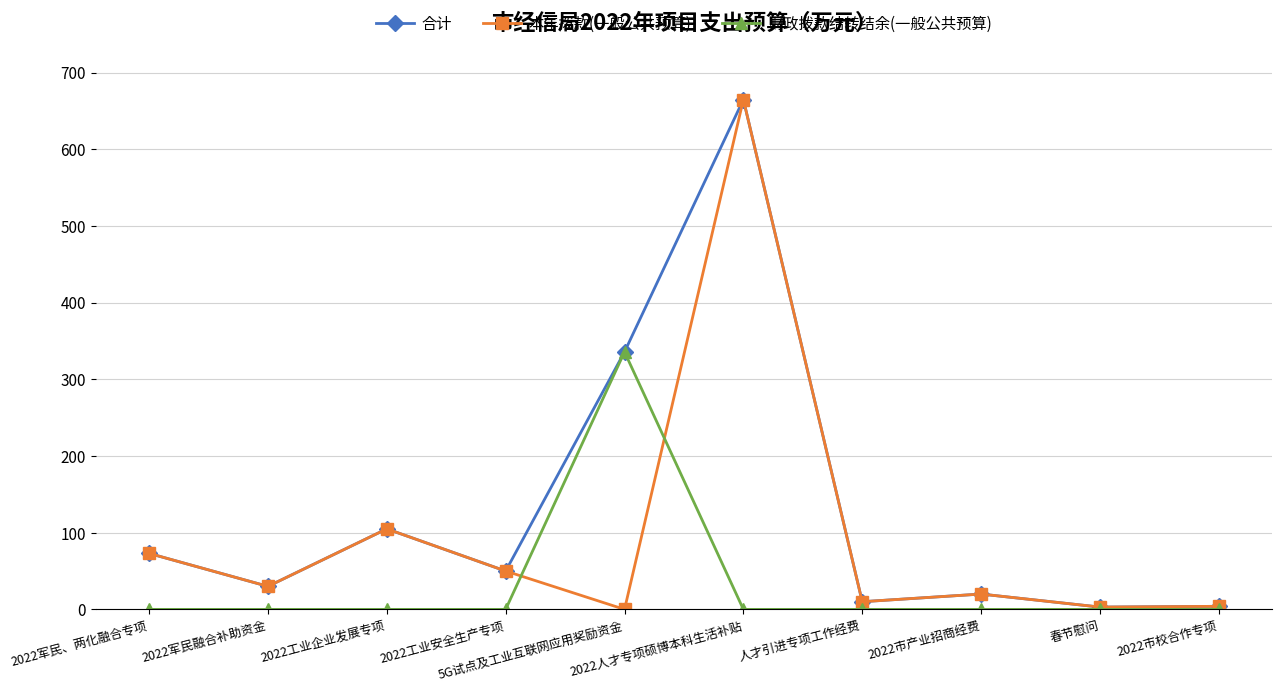

In 合计, how many points are higher than both neighbors (excluding endpoints)?

3